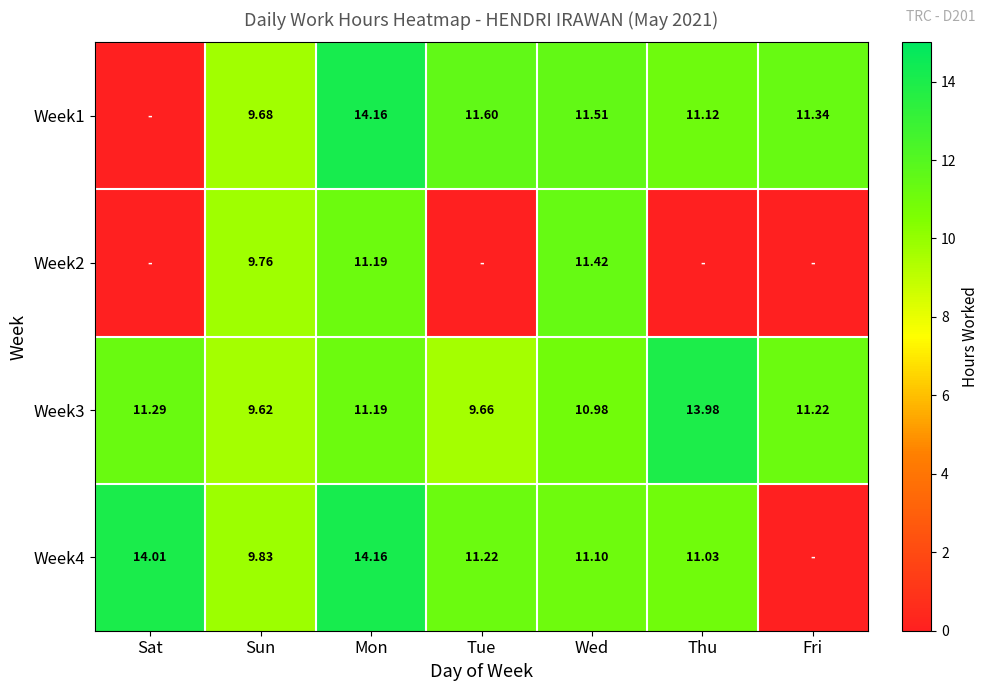

Where does the Week3 series first go above 11?

Sat